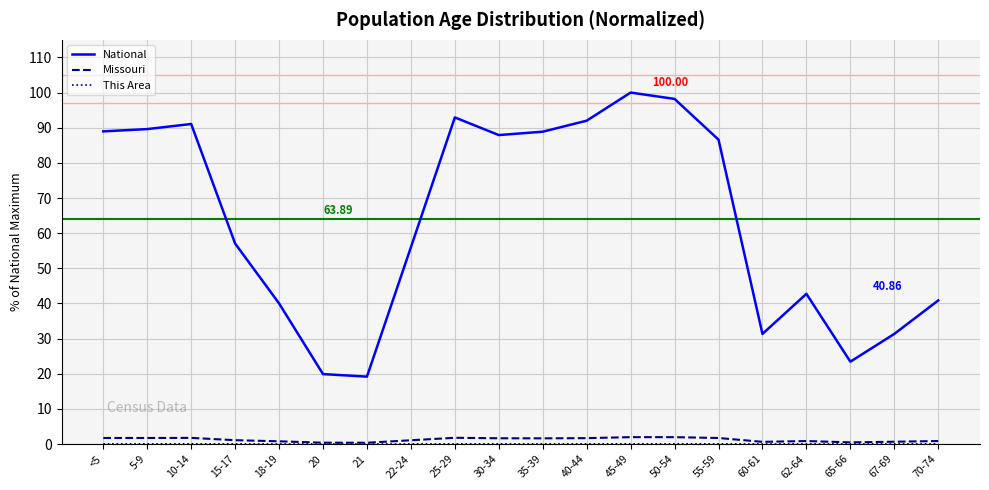

How many lines are shown in the chart?

3